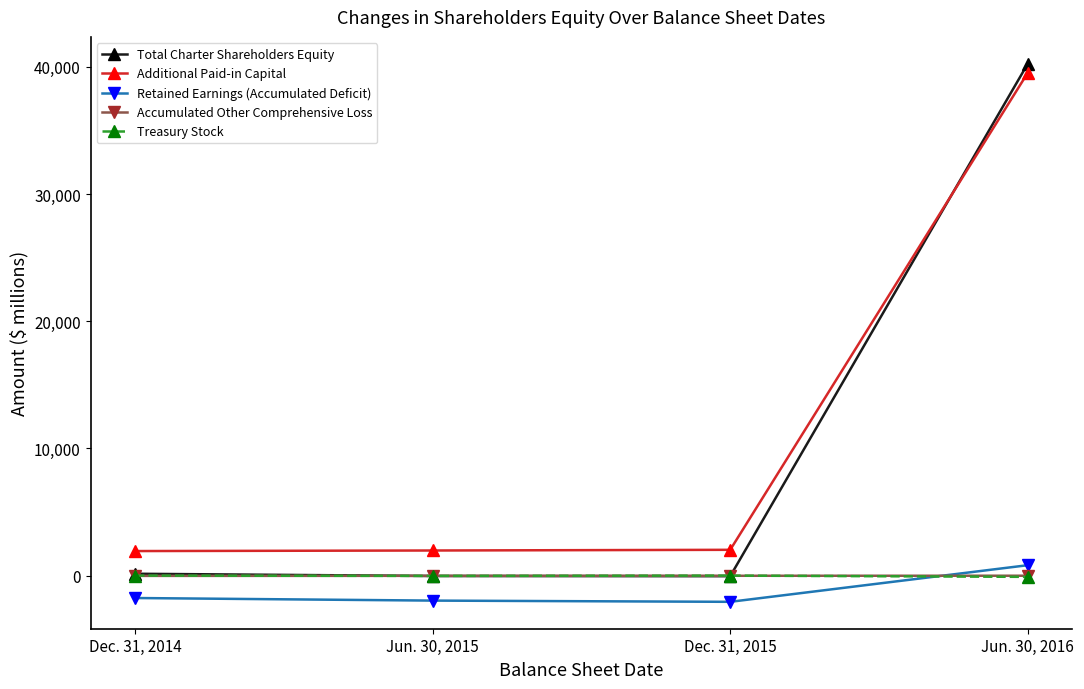

Where do Total Charter Shareholders Equity and Additional Paid-in Capital first cross each other?

Dec. 31, 2015 and Jun. 30, 2016